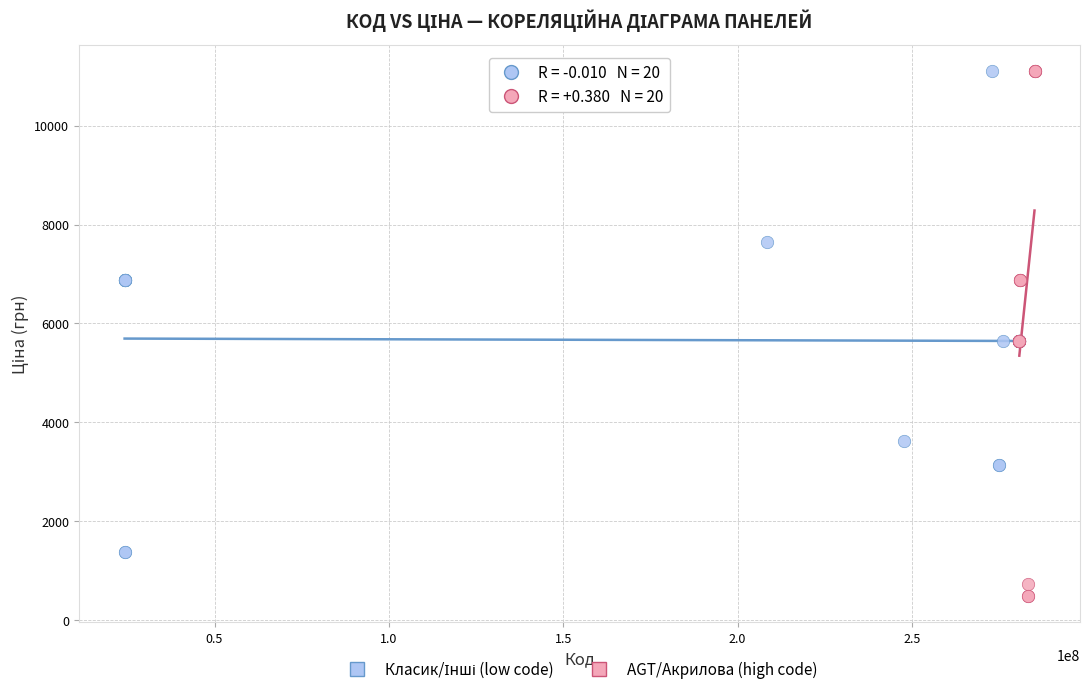

Which series contains the lowest Y value?

AGT/Акрилова (high code)